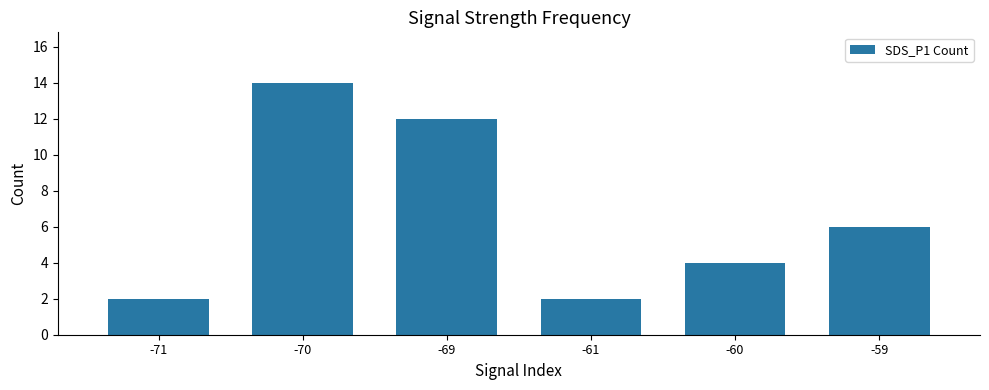

What is the average value?

7